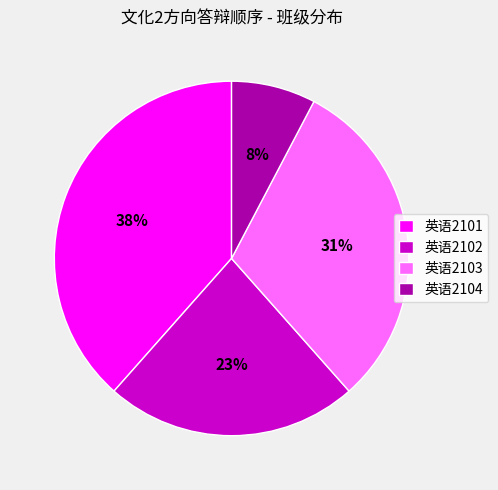

Is it true that 英语2102 is 23% of the pie?

True